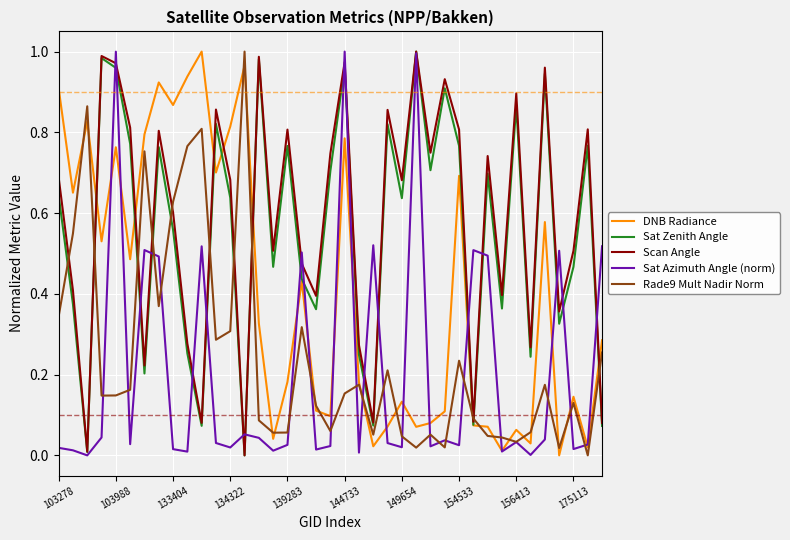

Is it true that Sat Azimuth Angle (norm) equals 1.0 at 103988?

True